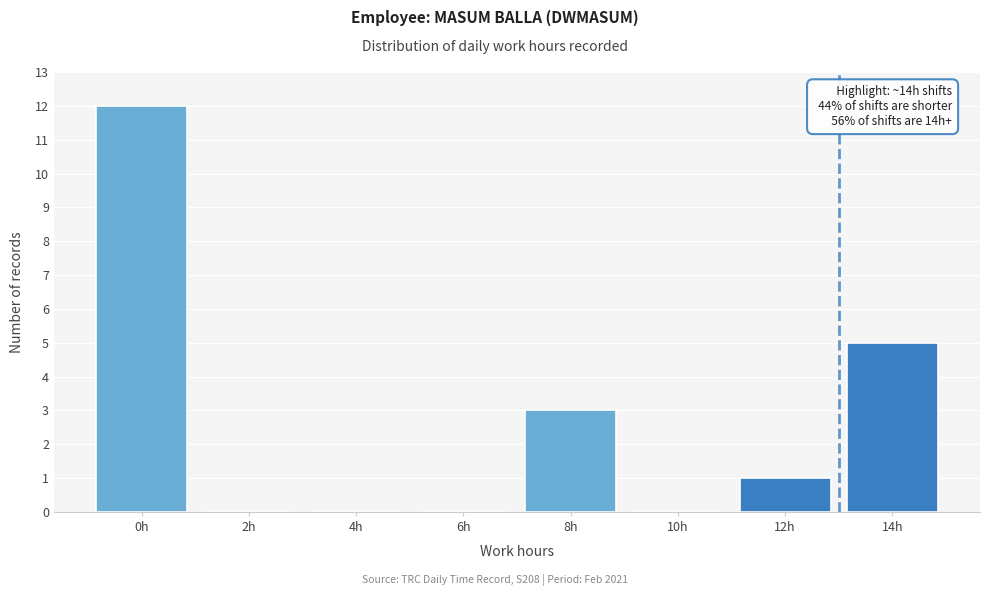

Reading left to right, list all the values displayed in this chart.

0h=12	2h=0	4h=0	6h=0	8h=3	10h=0	12h=1	14h=5